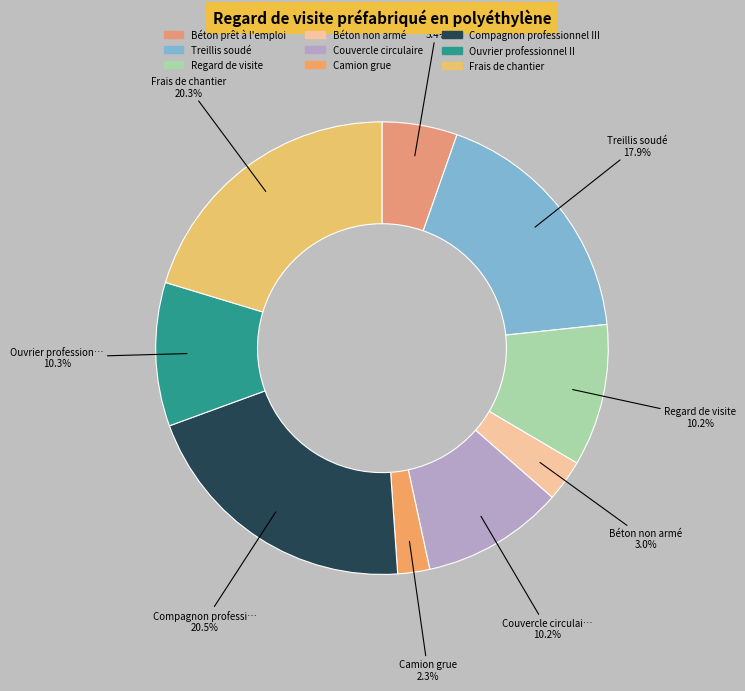

Is it true that Regard de visite is 1% of the pie?

False